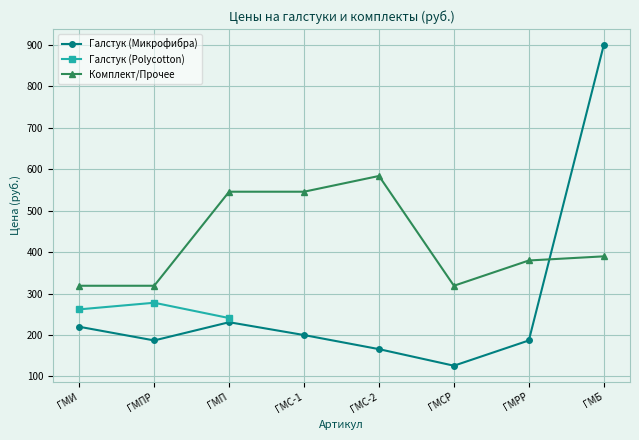

What are all the series names shown in the legend?

Галстук (Микрофибра), Галстук (Polycotton), Комплект/Прочее